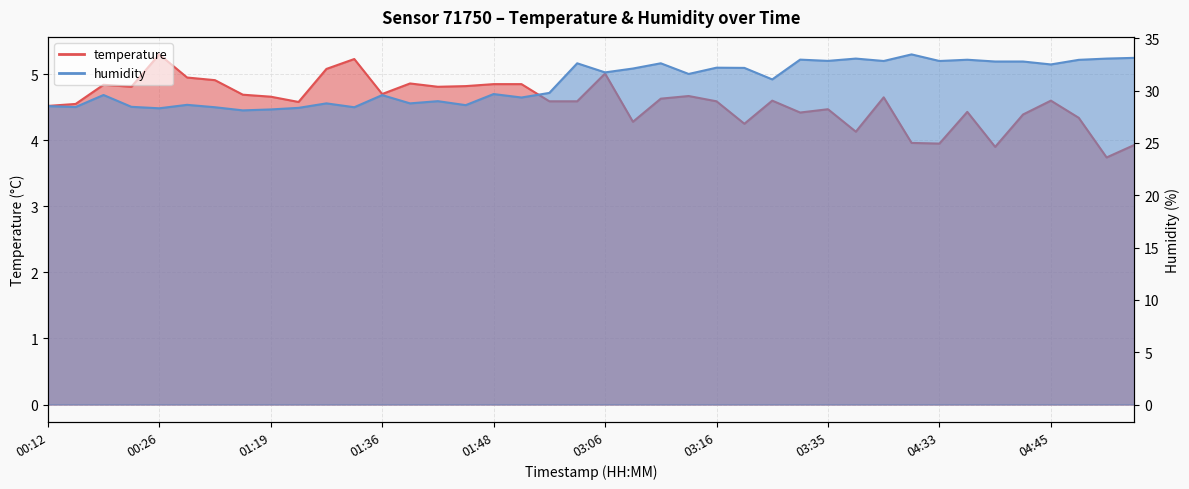

What are all the series names shown in the legend?

temperature, humidity